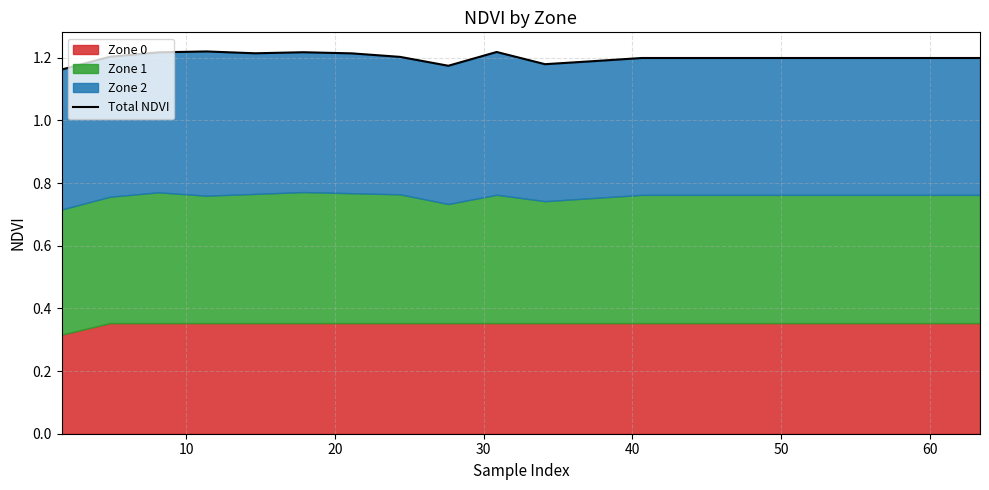

The value at 30 is 1.2. True or false?

True